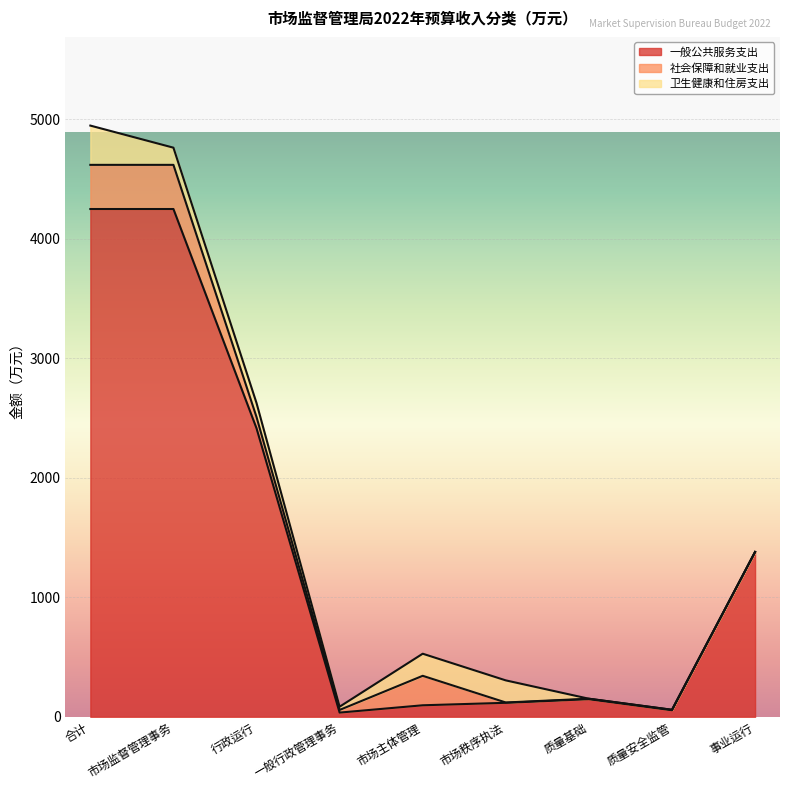

Between 行政运行 and 市场秩序执法, which is larger?

行政运行